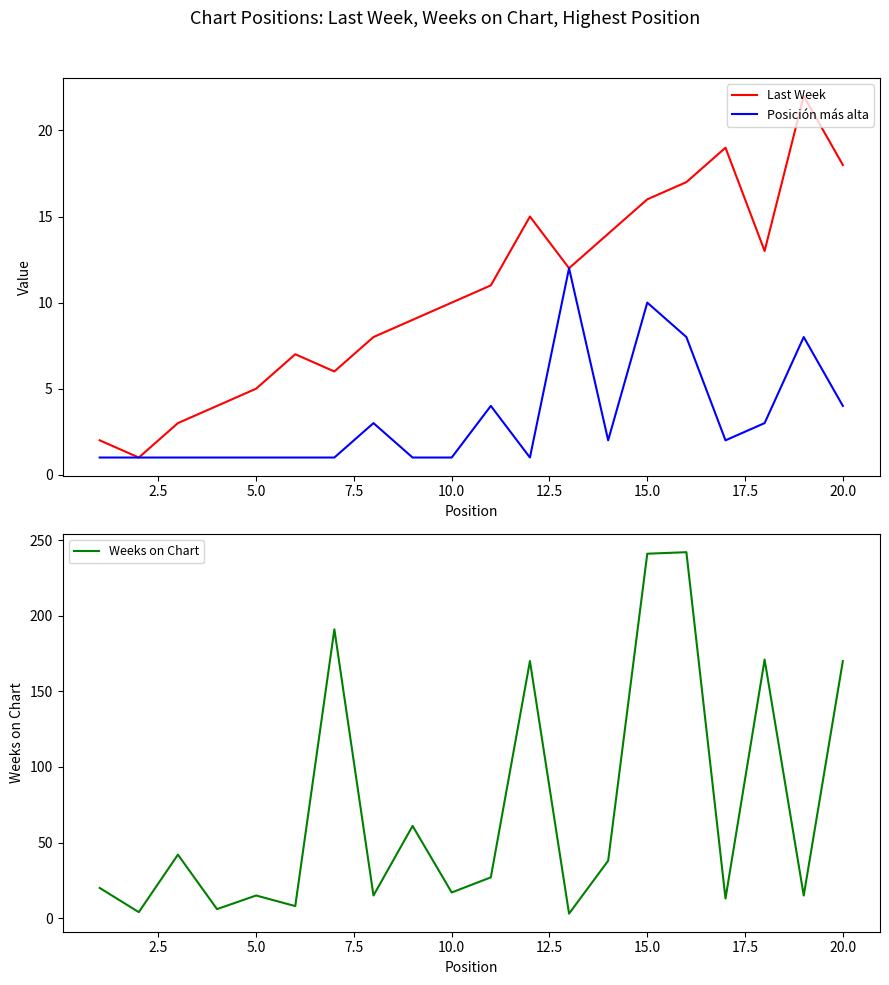

What is the maximum value for Last Week?

22